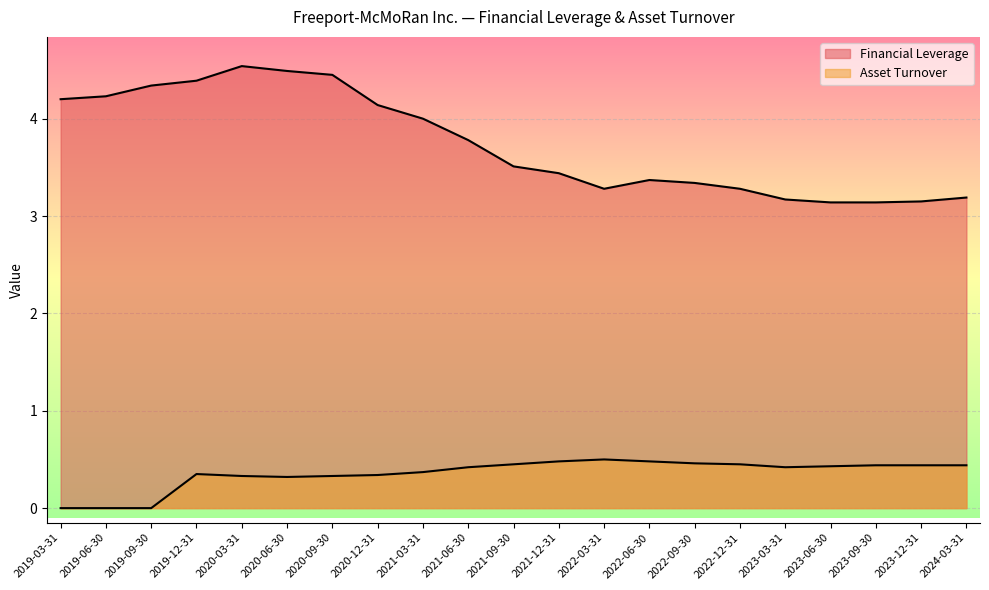

Where is Asset Turnover nearest to the value 0?

2019-03-31